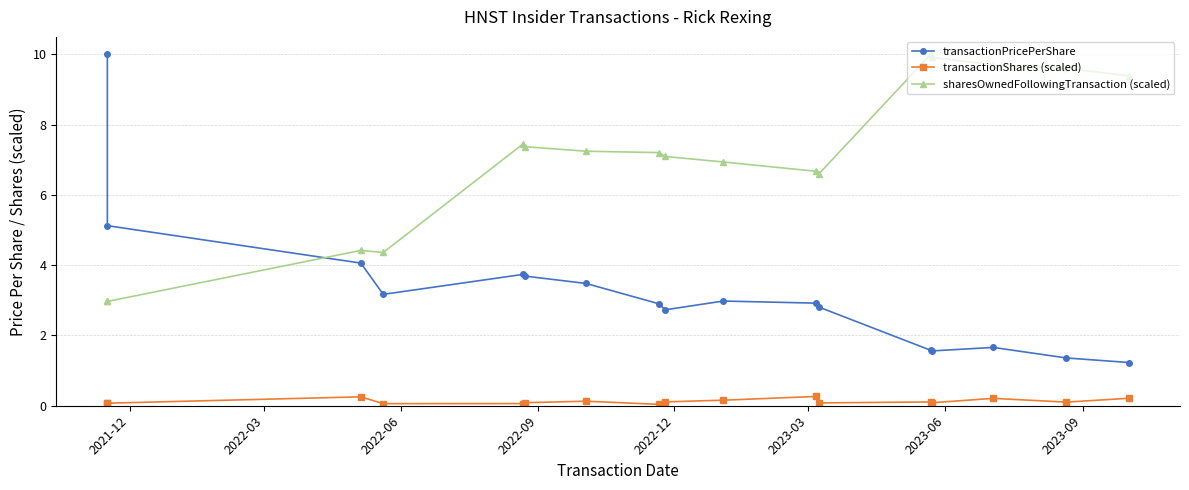

Does the chart display data point markers on the line(s)?

Yes